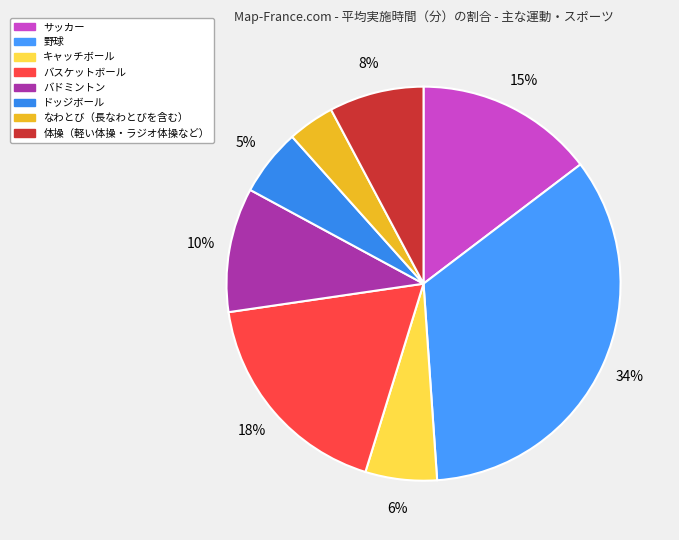

To the nearest percent, what is the average slice percentage?

12%